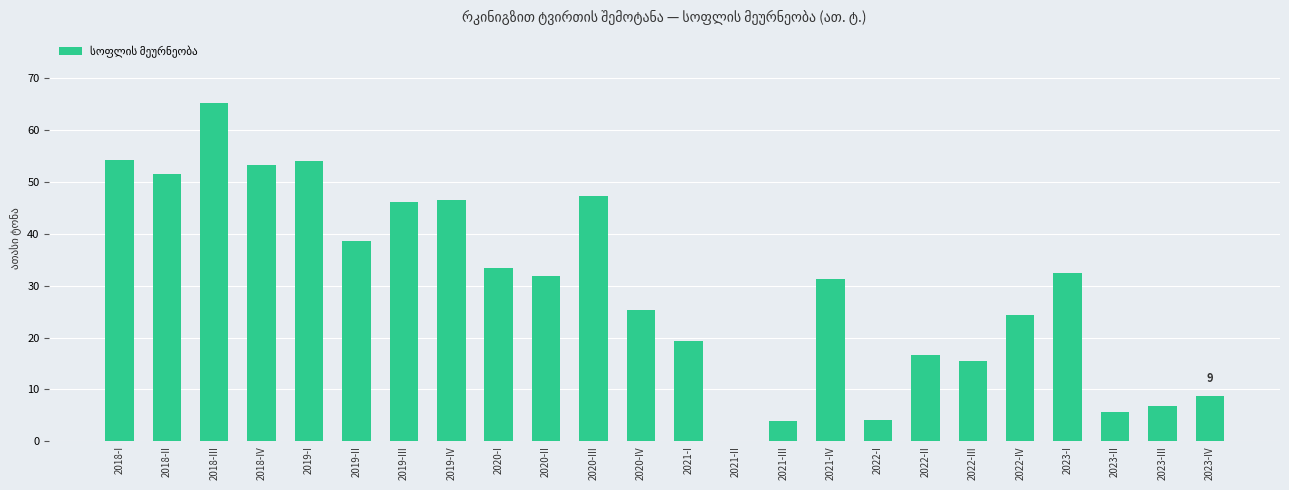

What is the approximate value at 2018-I?

54.3